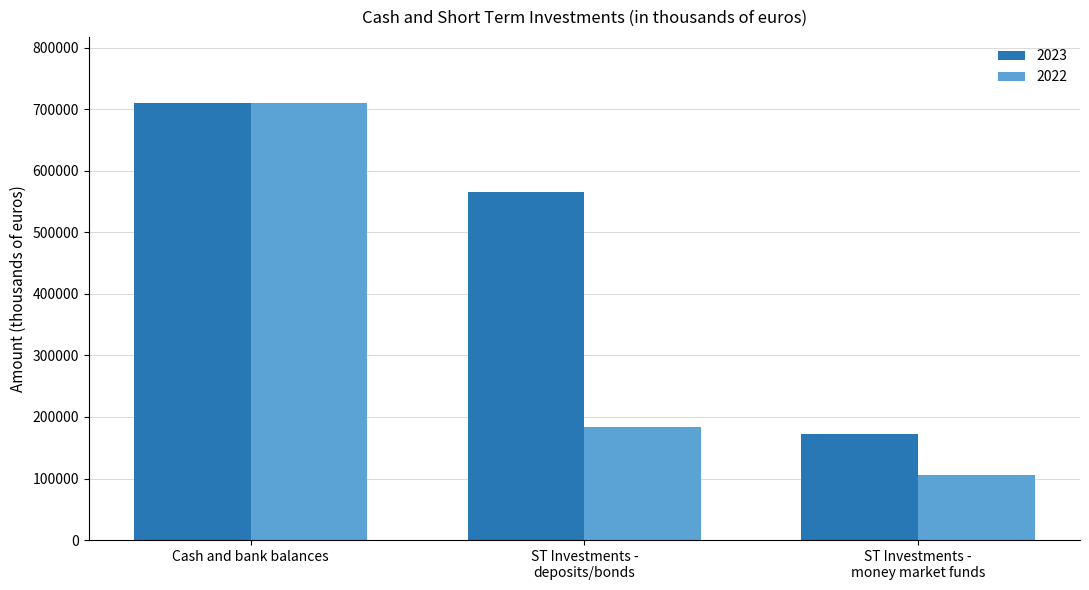

Reading left to right, transcribe all the data shown in this chart.

2023: 710327	565499	172962
2022: 710929	183994	106159